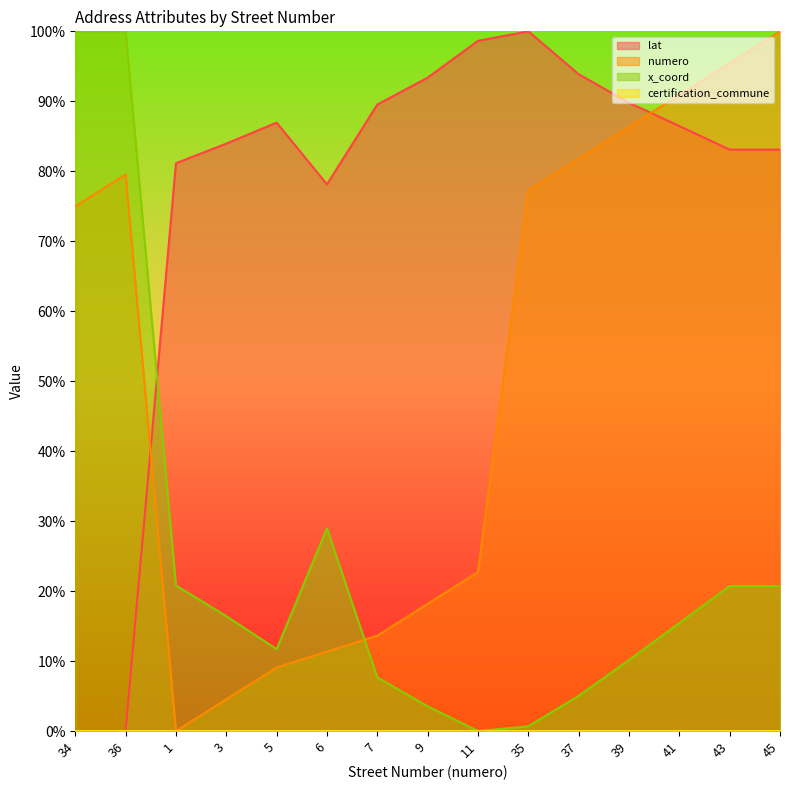

At which label does numero first exceed 74?

34